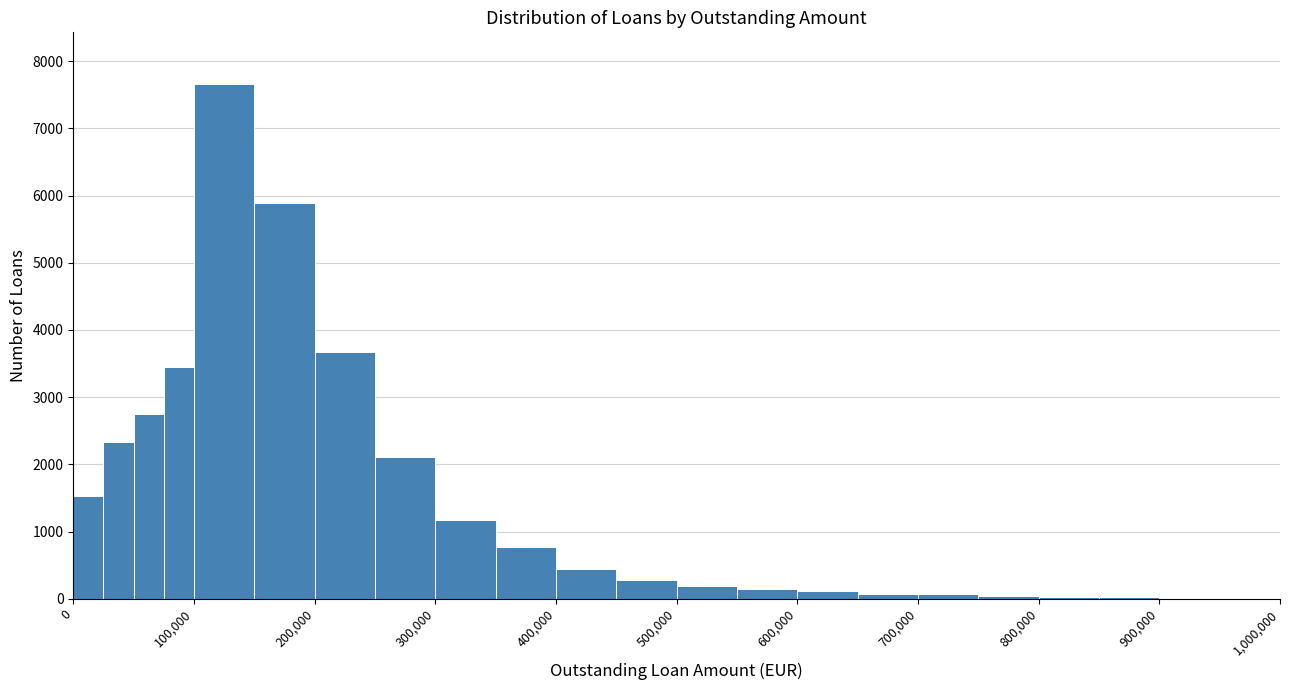

Around what value on the x-axis is the tallest bar? Give the approximate position of its centre, as read against the axis.

130000